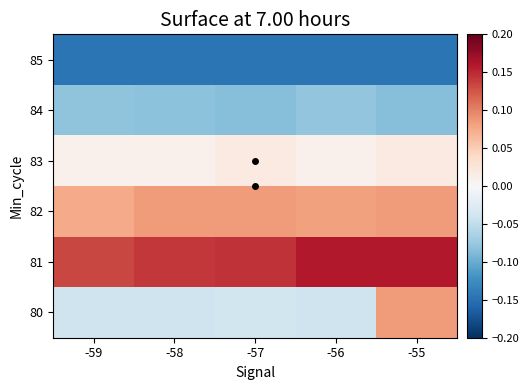

Reading left to right, extract all data points from this chart.

80: -59=-0.0	-58=-0.0	-57=-0.0	-56=-0.0	-55=0.1
81: -59=0.1	-58=0.1	-57=0.1	-56=0.2	-55=0.2
82: -59=0.1	-58=0.1	-57=0.1	-56=0.1	-55=0.1
83: -59=0.0	-58=0.0	-57=0.0	-56=0.0	-55=0.0
84: -59=-0.1	-58=-0.1	-57=-0.1	-56=-0.1	-55=-0.1
85: -59=-0.1	-58=-0.1	-57=-0.1	-56=-0.1	-55=-0.1